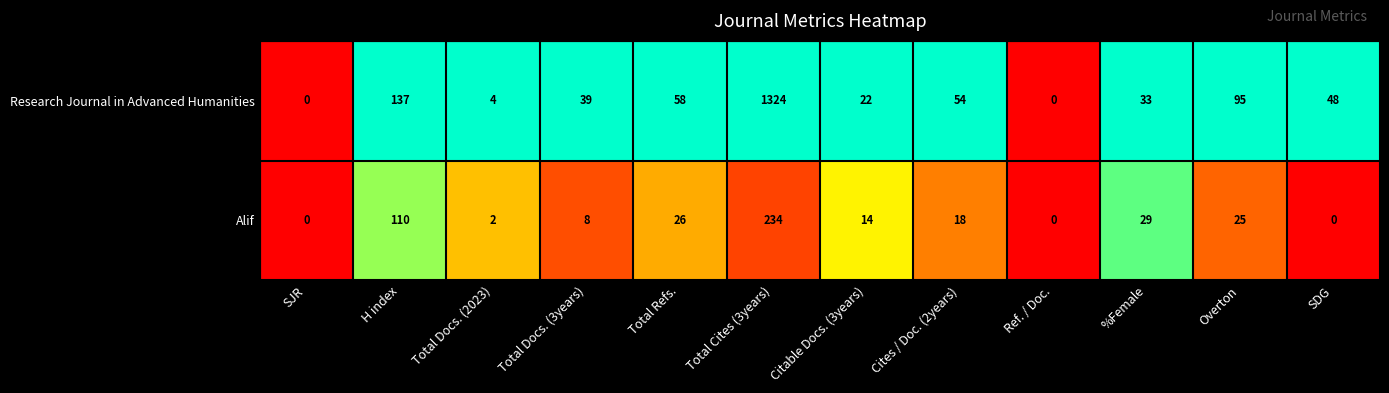

At which label is Alif closest to 117?

H index